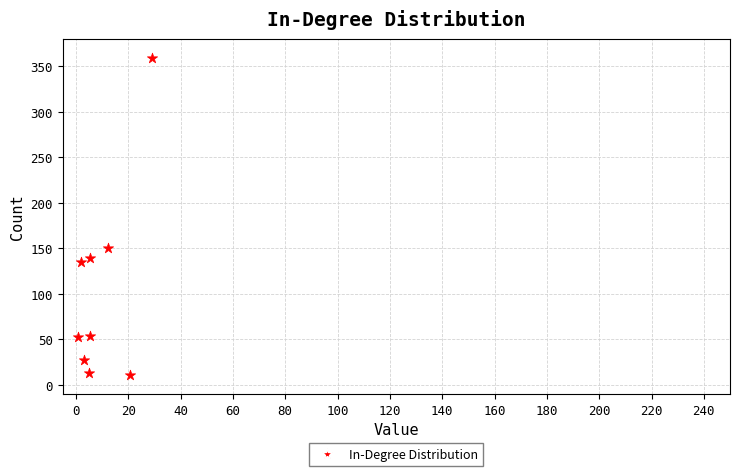

What is the average Y value?

104.7